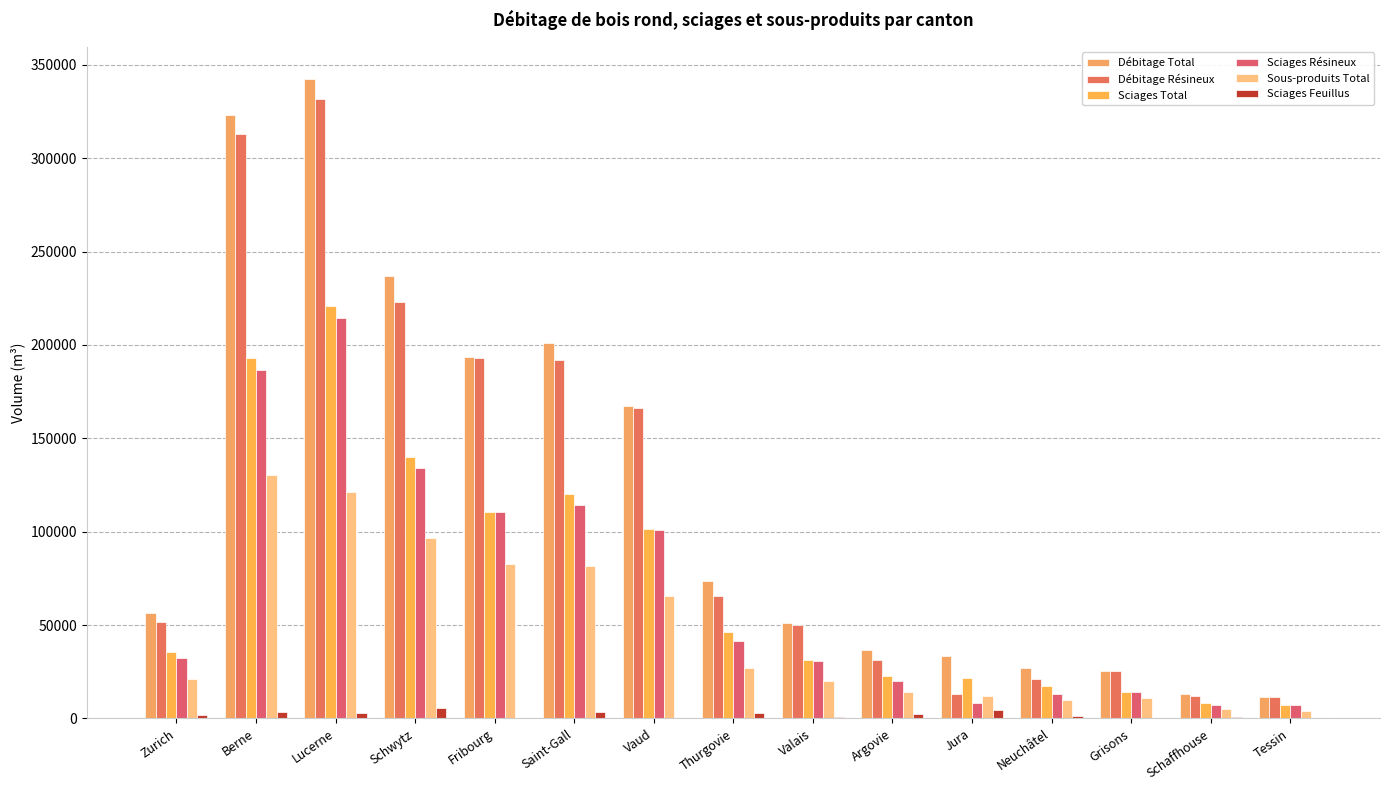

What is the difference between the second highest and minimum values in the Sciages Feuillus series?

4606